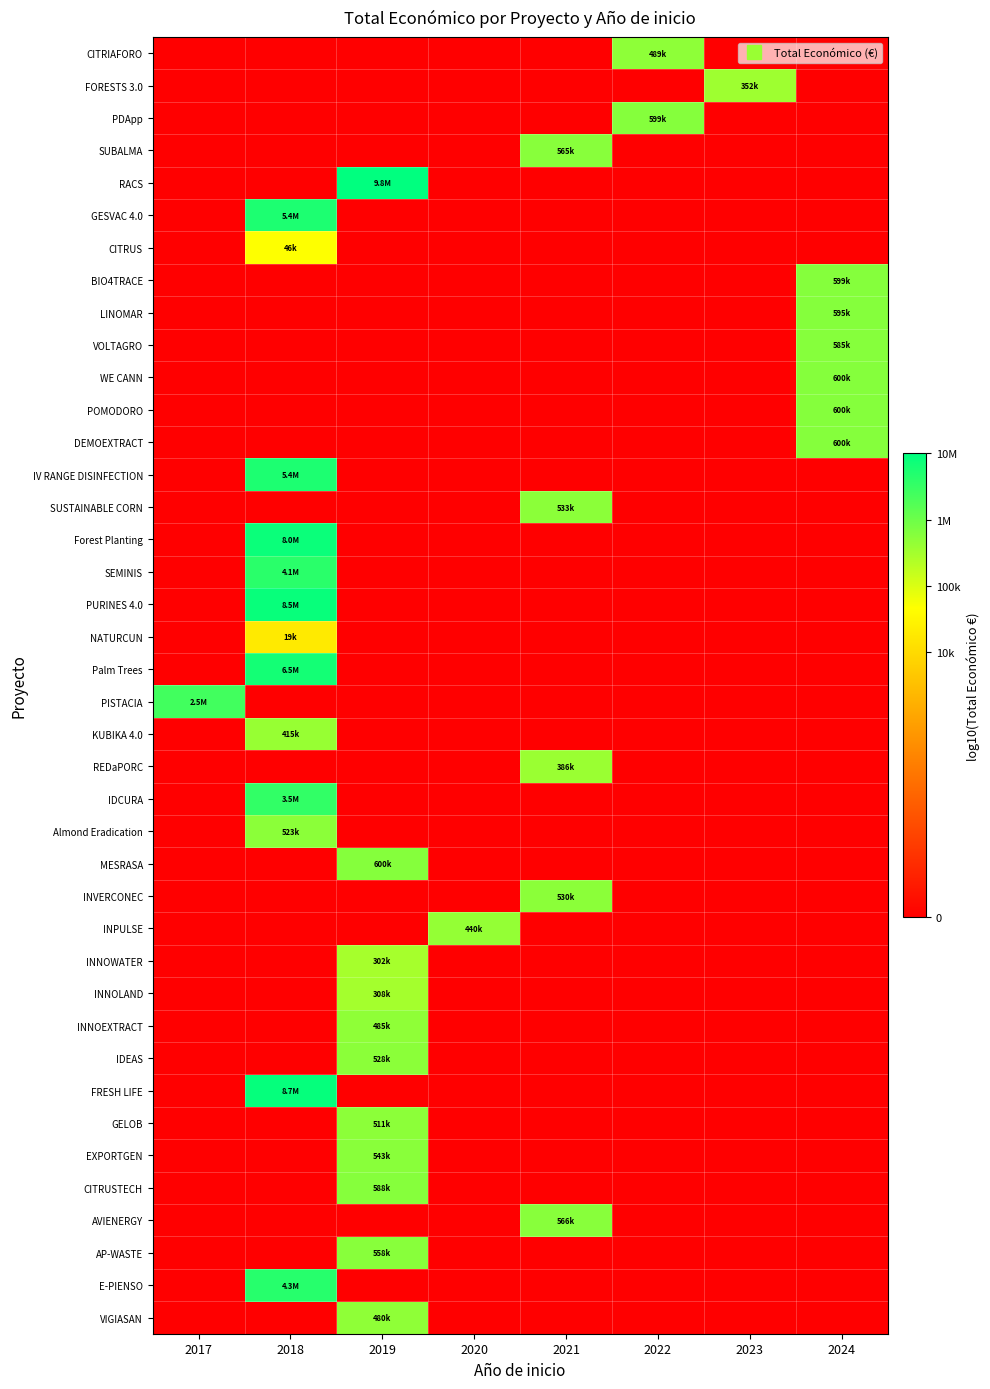

Rank the series by their maximum value, from lowest to highest.

NATURCUN, CITRUS, INNOWATER, INNOLAND, FORESTS 3.0, REDaPORC, KUBIKA 4.0, INPULSE, VIGIASAN, INNOEXTRACT, CITRIAFORO, GELOB, Almond Eradication, IDEAS, INVERCONEC, SUSTAINABLE CORN, EXPORTGEN, AP-WASTE, SUBALMA, AVIENERGY, VOLTAGRO, CITRUSTECH, LINOMAR, BIO4TRACE, PDApp, POMODORO, WE CANN, MESRASA, DEMOEXTRACT, PISTACIA, IDCURA, SEMINIS, E-PIENSO, IV RANGE DISINFECTION, GESVAC 4.0, Palm Trees, Forest Planting, PURINES 4.0, FRESH LIFE, RACS